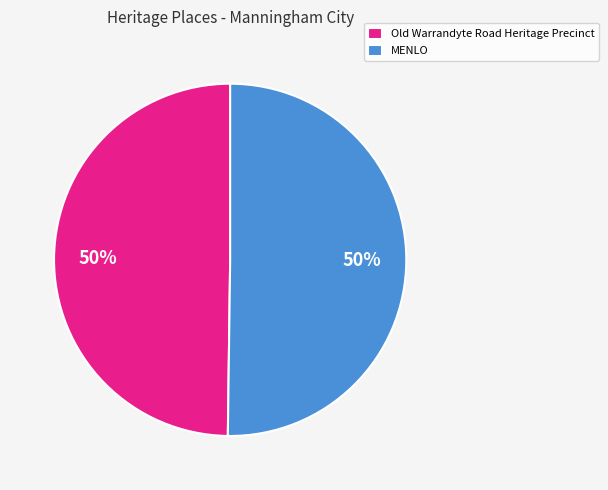

To the nearest percent, what is the average slice percentage?

50%